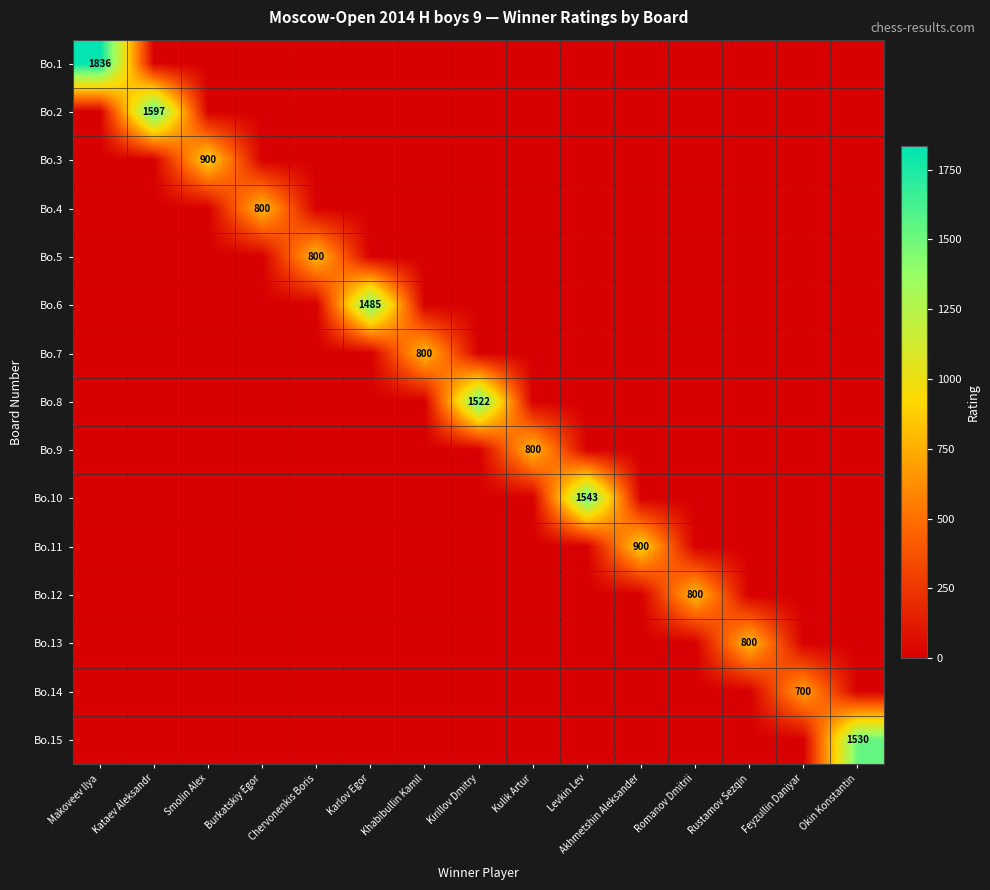

True or false: Bo.6 has a value of 1485 at Karlov Egor.

True